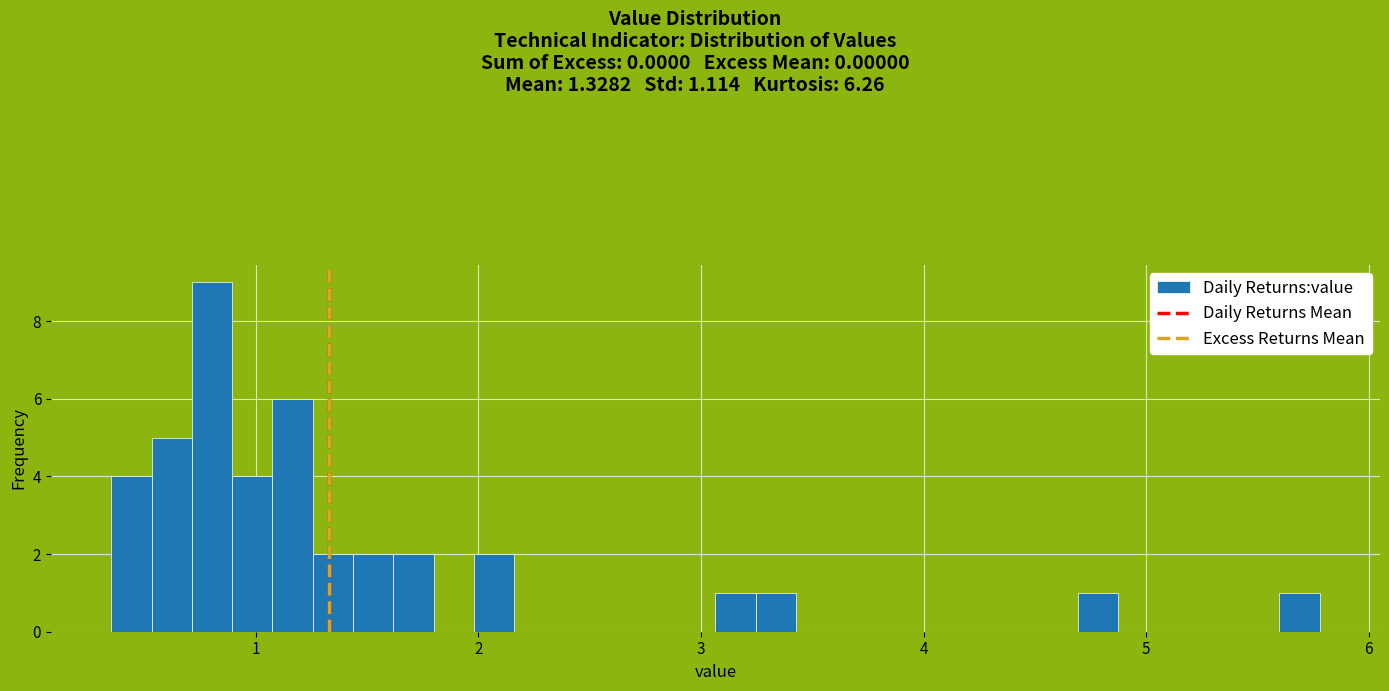

Around what value on the x-axis is the tallest bar? Give the approximate position of its centre, as read against the axis.

0.8